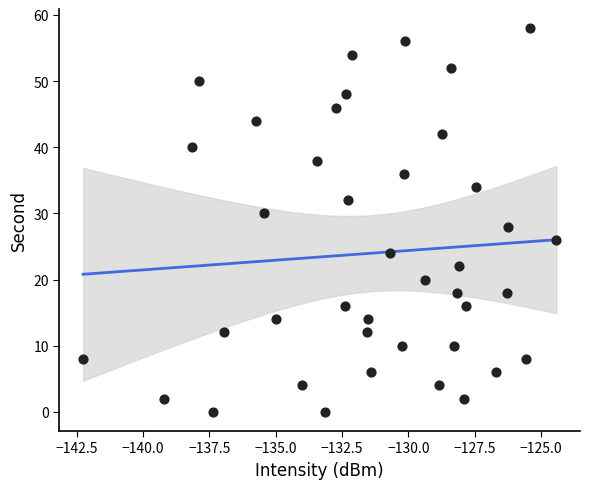

What is the range of Y values (max minus min)?

58